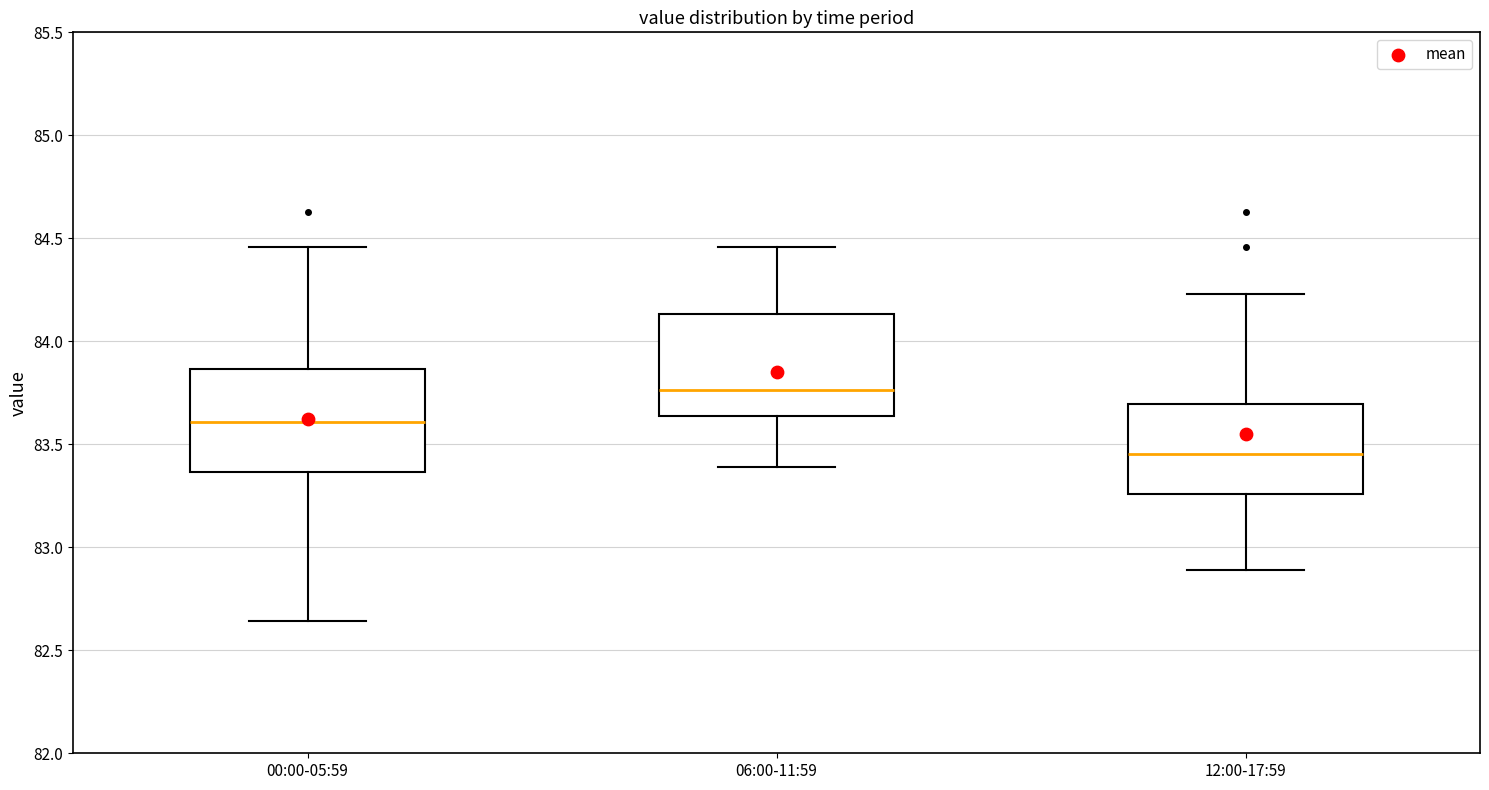

Where is the upper edge of the box for 12:00-17:59 on the y-axis? The values are not printed on the chart, so give them approximately, as read against the axis.

83.70